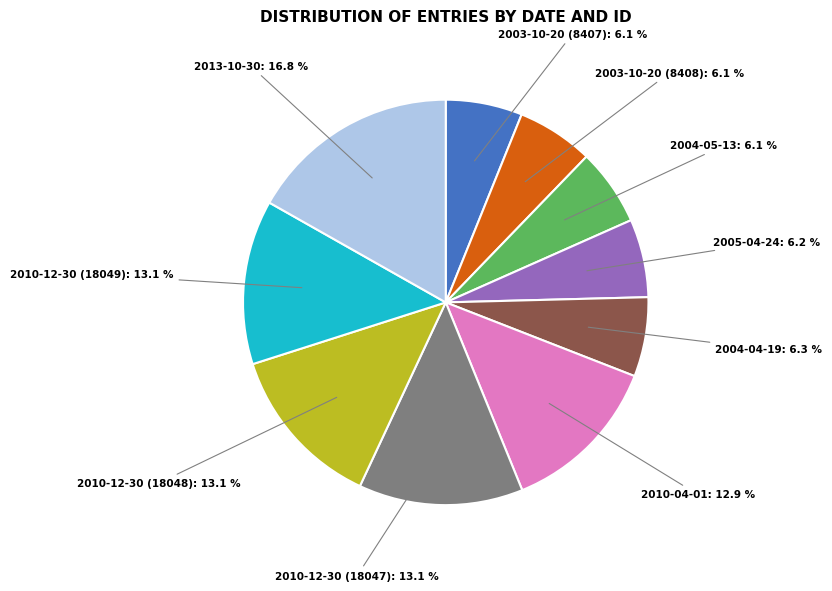

How many segments does this pie chart have?

10